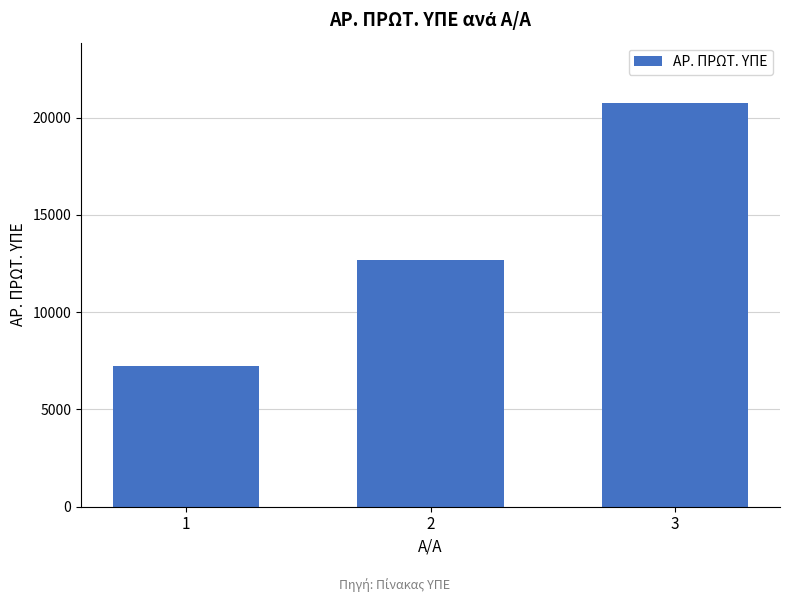

Which label corresponds to the smallest value in the chart?

1